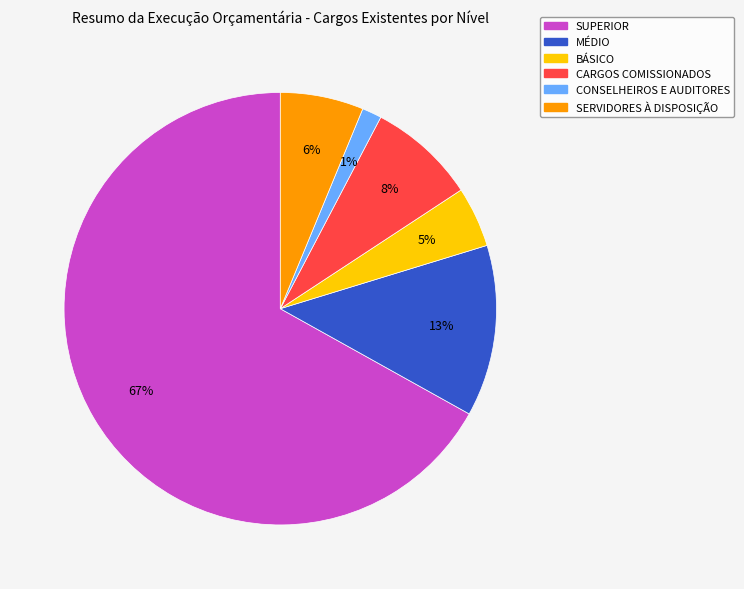

Which has a higher value, SERVIDORES À DISPOSIÇÃO or MÉDIO?

MÉDIO